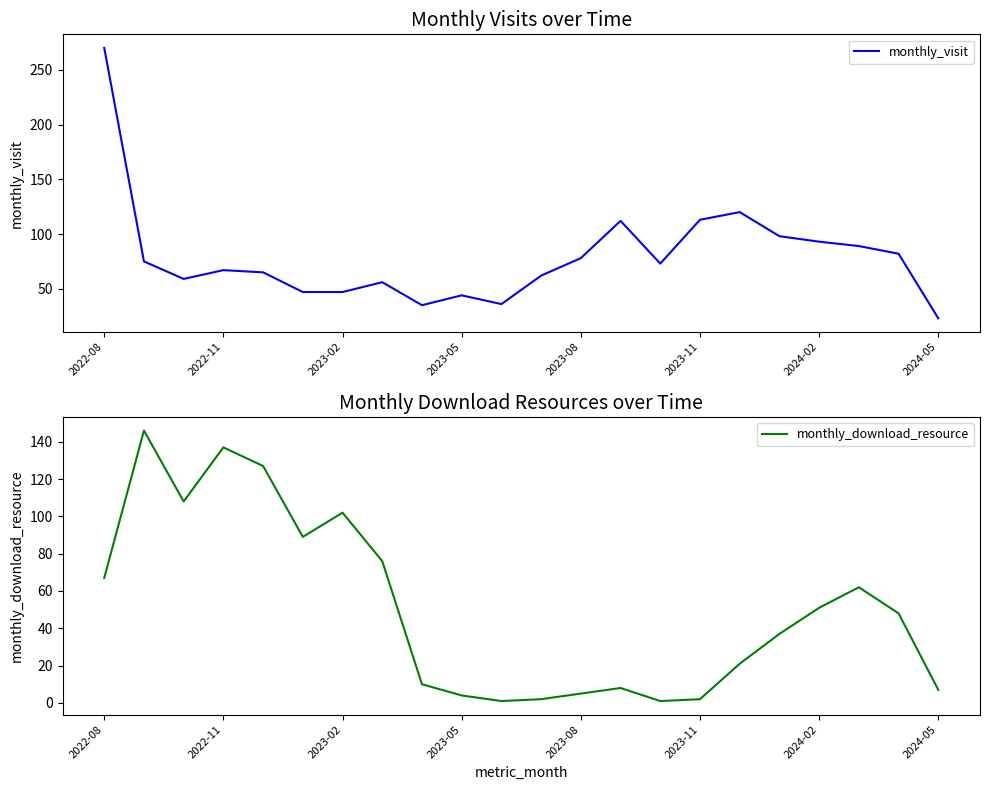

The value of monthly_visit at 2024-05 is 23. True or false?

True